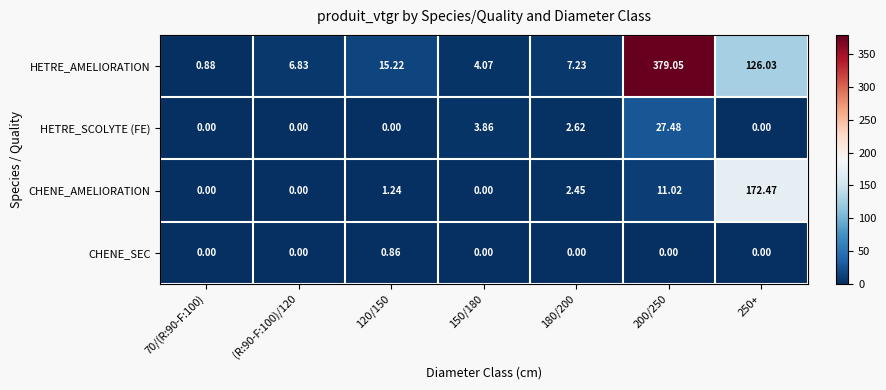

List the series in order of their peak value, highest first.

HETRE_AMELIORATION, CHENE_AMELIORATION, HETRE_SCOLYTE (FE), CHENE_SEC